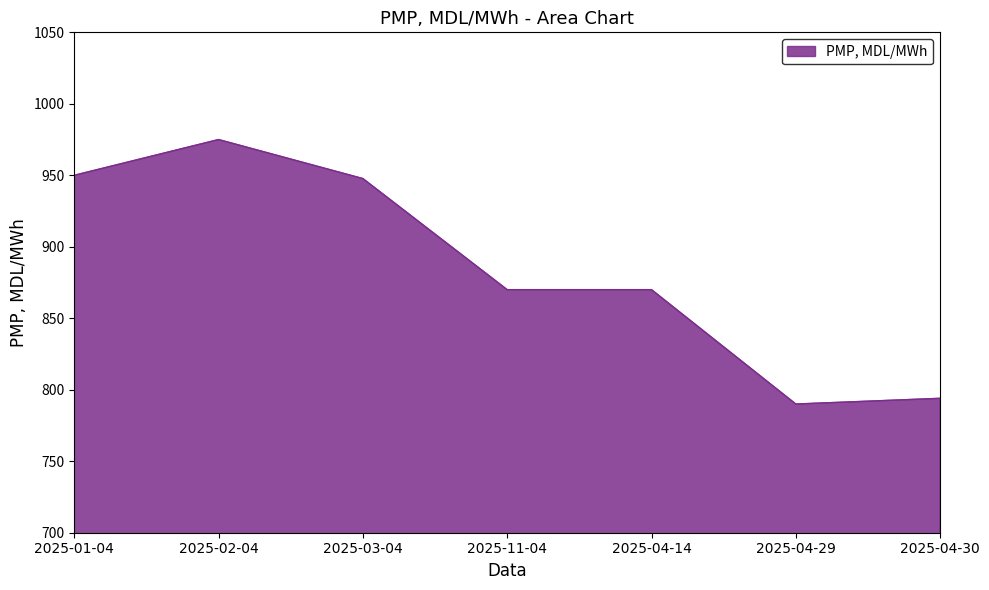

What is the approximate value at 2025-03-04?

947.7